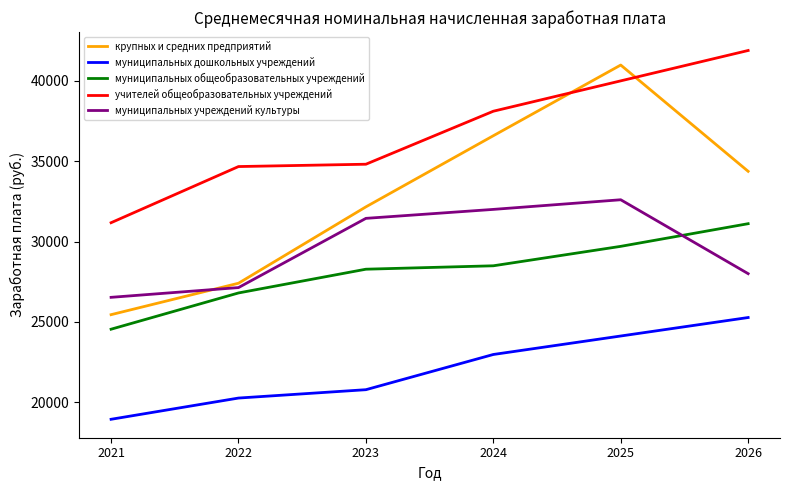

True or false: учителей общеобразовательных учреждений and муниципальных дошкольных учреждений cross at least once.

False